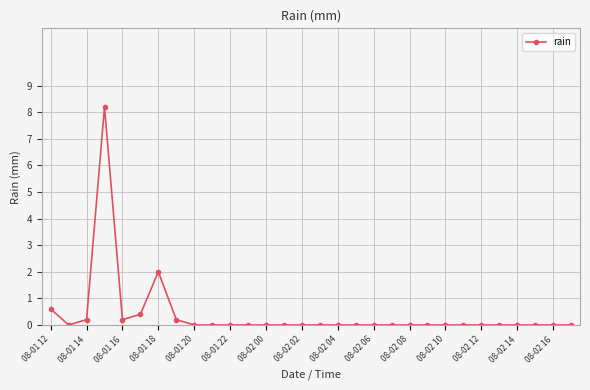

What is the greatest value displayed?

8.2